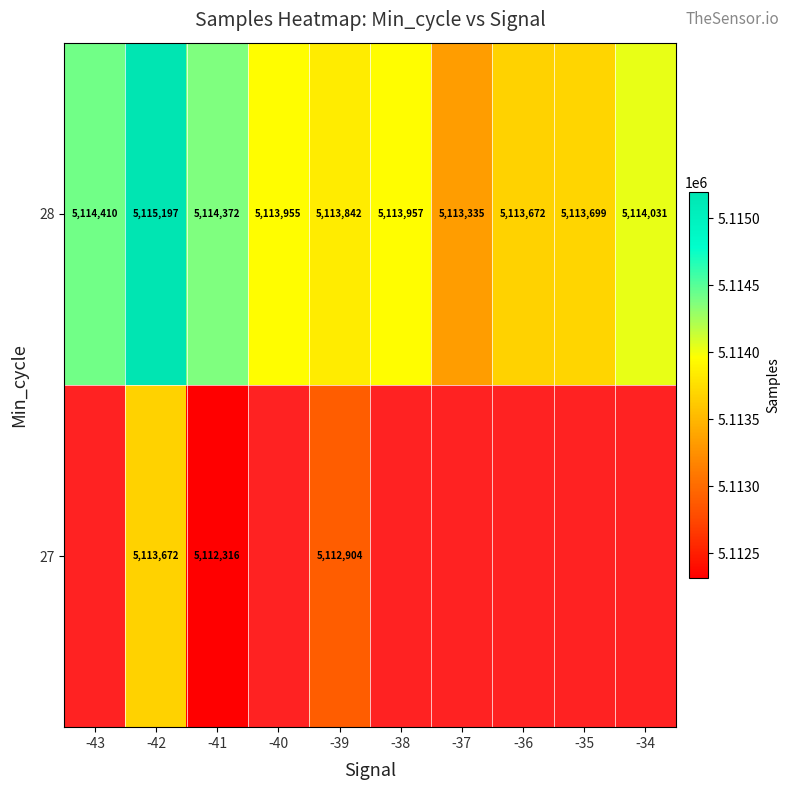

True or false: 27 has a value of 2269070 at -39.

False